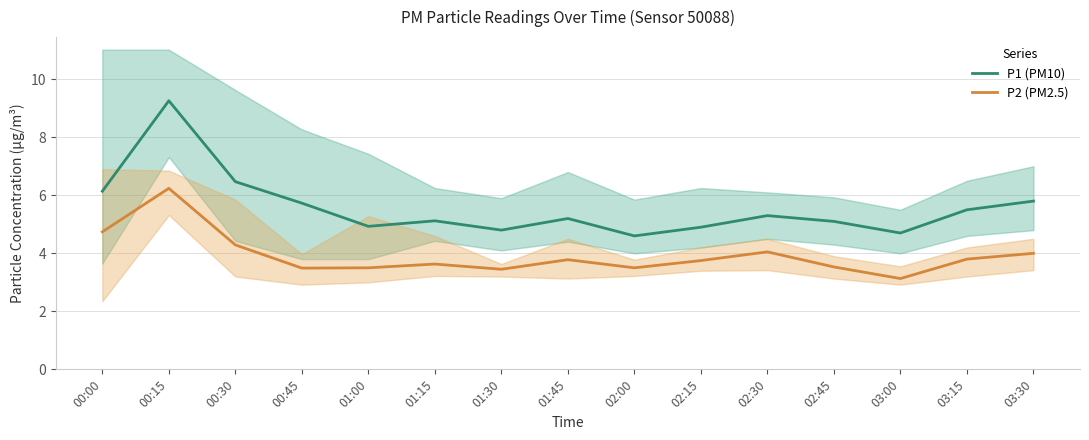

Reading left to right, list all the values displayed in this chart.

P1 (PM10): 6.1	9.3	6.5	5.7	4.9	5.1	4.8	5.2	4.6	4.9	5.3	5.1	4.7	5.5	5.8
P2 (PM2.5): 4.7	6.2	4.3	3.5	3.5	3.6	3.5	3.8	3.5	3.8	4.0	3.5	3.1	3.8	4.0